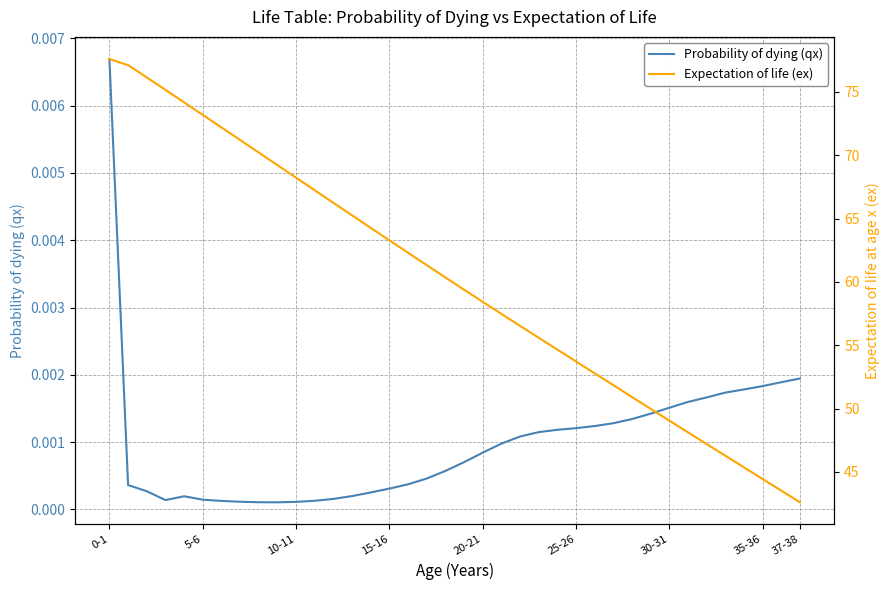

True or false: Expectation of life (ex) and Probability of dying (qx) cross at least once.

False